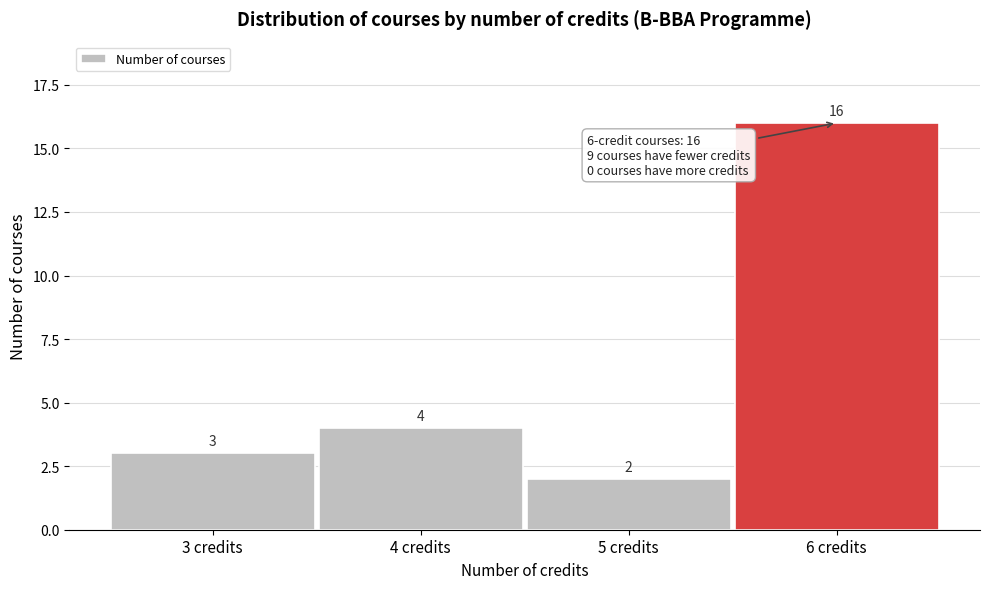

Reading left to right, transcribe this chart: for each bar, give the range it covers on the x-axis and its height.

2.5 to 3.5: 3
3.5 to 4.5: 4
4.5 to 5.5: 2
5.5 to 6.5: 16